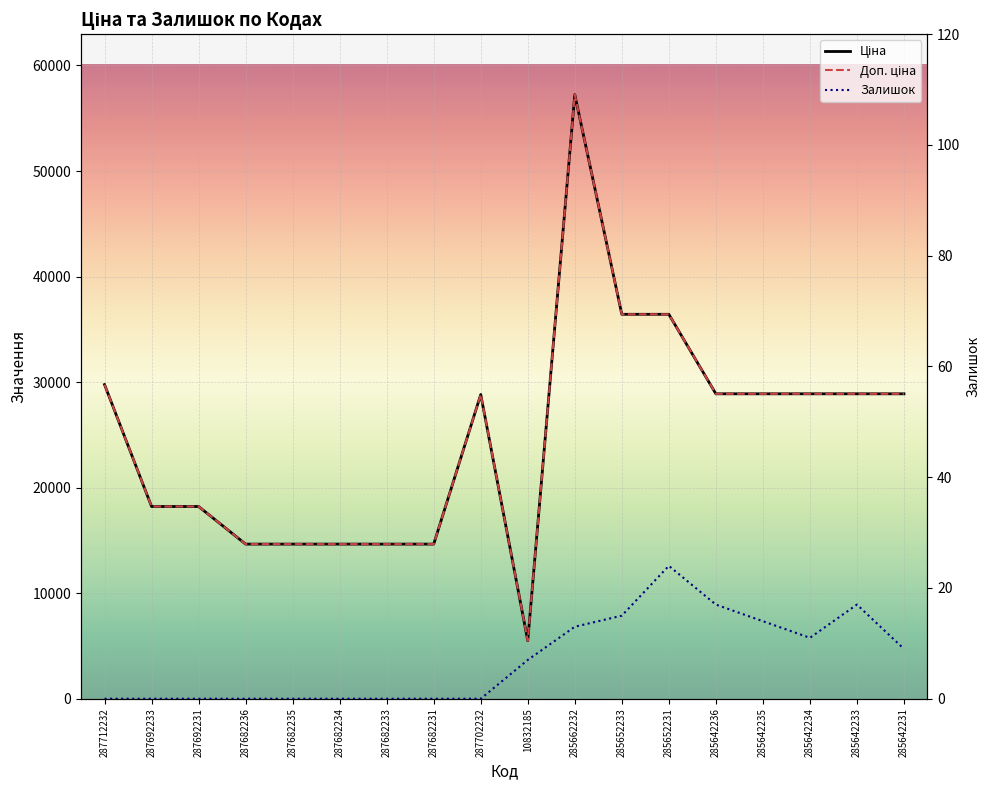

Where is Доп. ціна nearest to the value 31366?

287712232